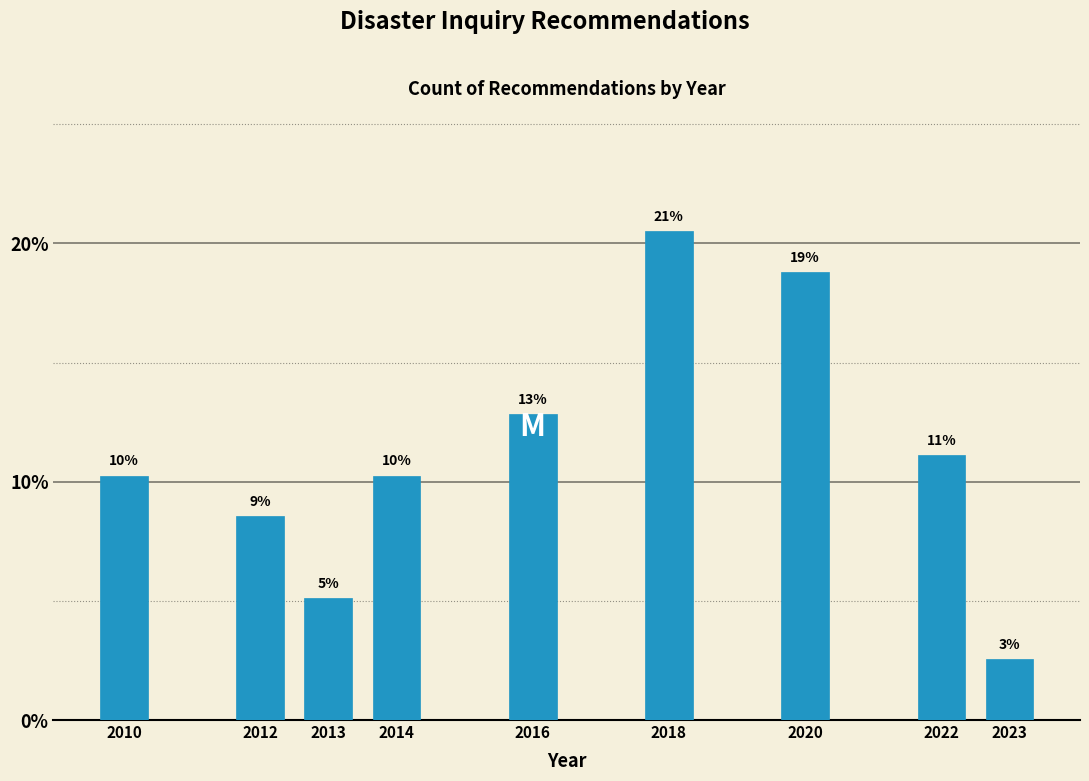

How many bars are there in total?

9